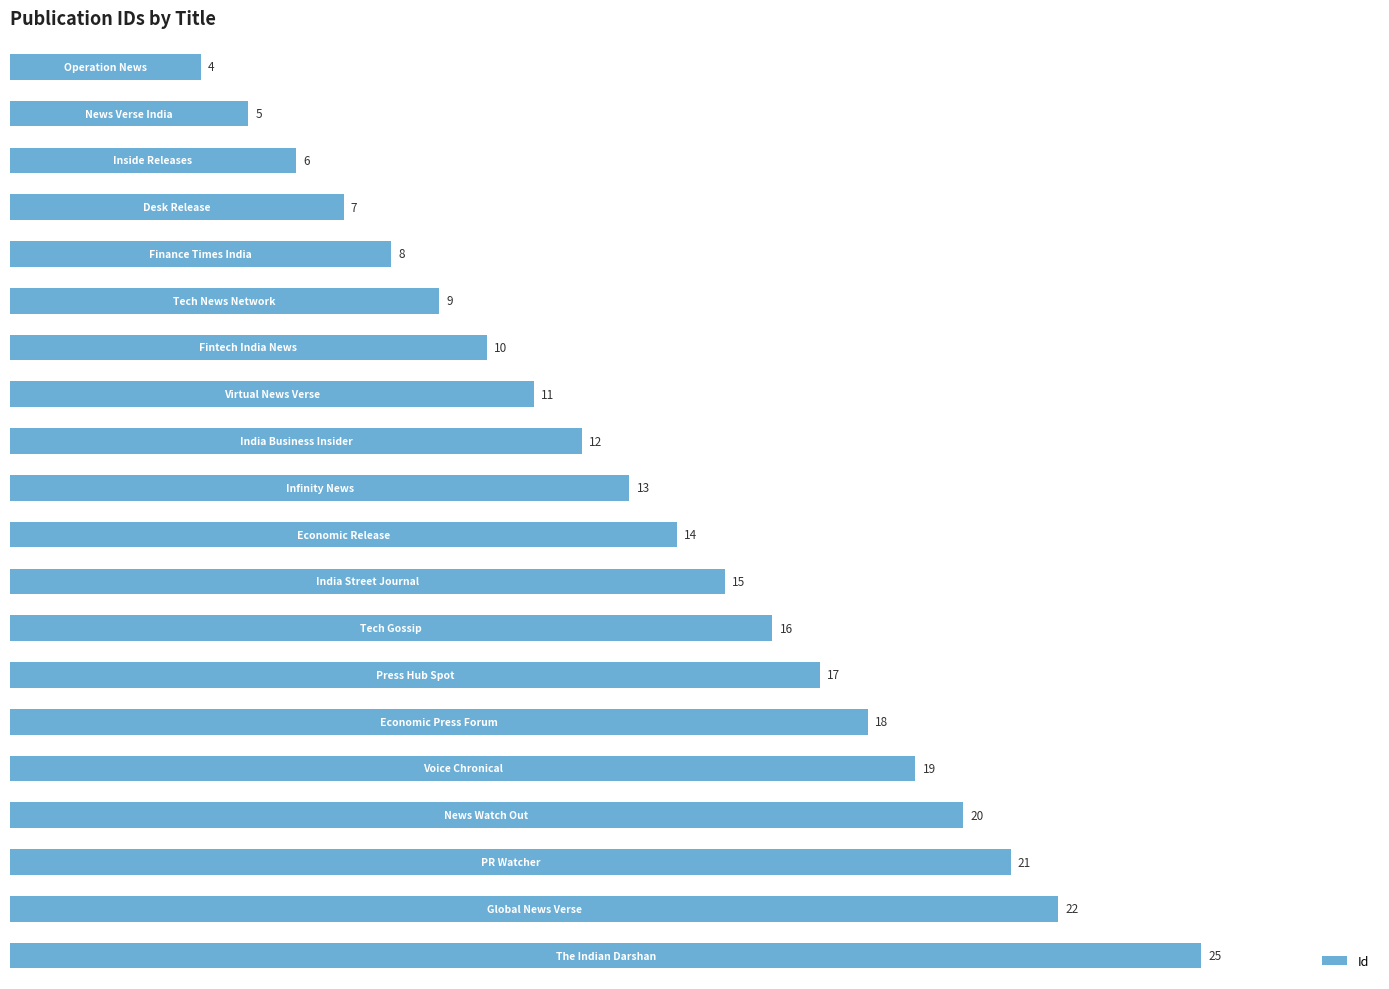

Reading top to bottom, extract all data points from this chart.

4	5	6	7	8	9	10	11	12	13	14	15	16	17	18	19	20	21	22	25